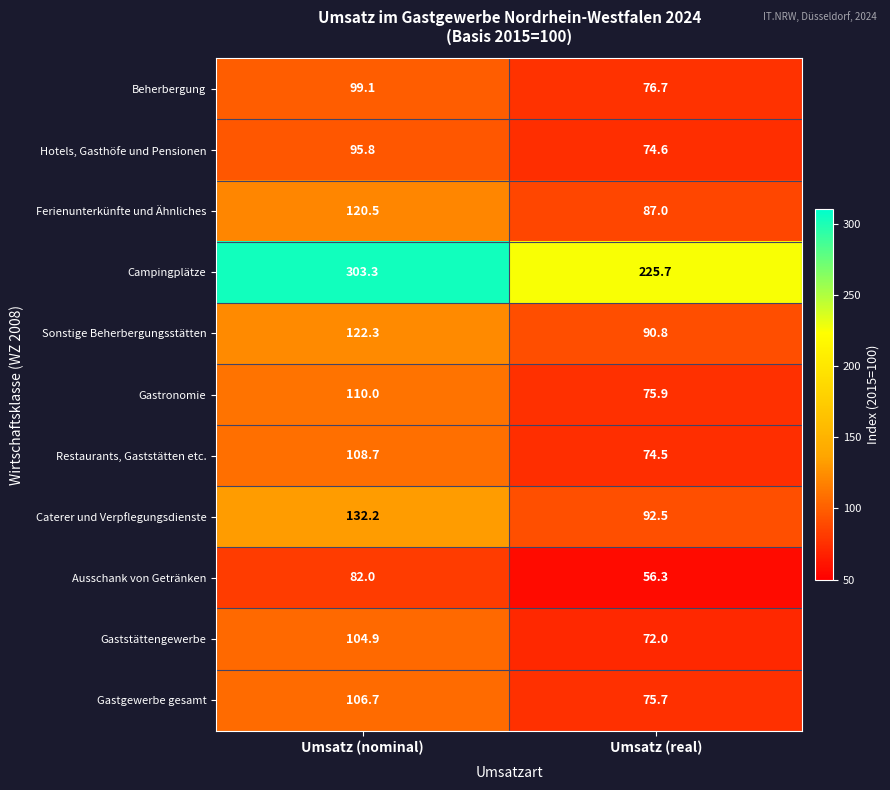

Which series changed the most between Umsatz (nominal) and Umsatz (real)?

Campingplätze